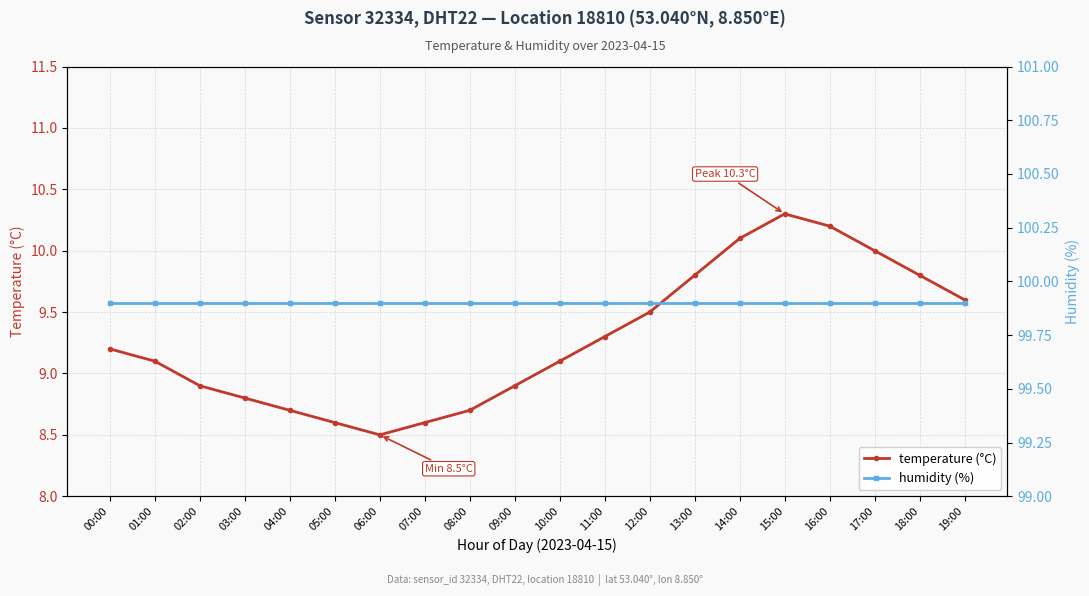

What is the highest value of the temperature (°C) series?

10.3